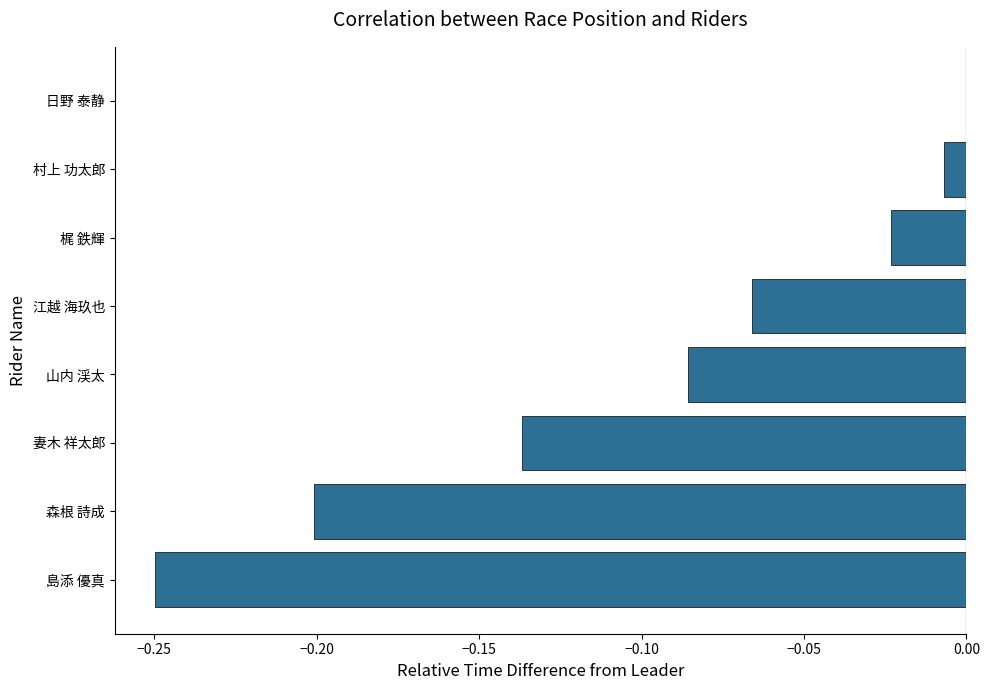

The chart shows a value of -0.1 at 島添 優真. True or false?

False